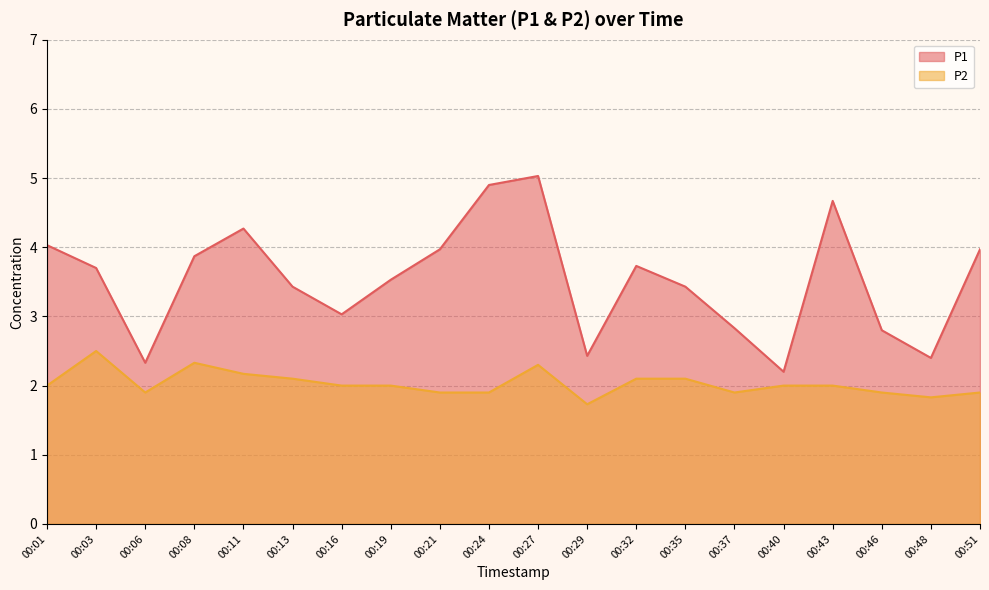

Reading left to right, what are all the values shown in this chart?

P1: 00:01=4.0	00:03=3.7	00:06=2.3	00:08=3.9	00:11=4.3	00:13=3.4	00:16=3.0	00:19=3.5	00:21=4.0	00:24=4.9	00:27=5.0	00:29=2.4	00:32=3.7	00:35=3.4	00:37=2.8	00:40=2.2	00:43=4.7	00:46=2.8	00:48=2.4	00:51=4.0
P2: 00:01=2.0	00:03=2.5	00:06=1.9	00:08=2.3	00:11=2.2	00:13=2.1	00:16=2.0	00:19=2.0	00:21=1.9	00:24=1.9	00:27=2.3	00:29=1.7	00:32=2.1	00:35=2.1	00:37=1.9	00:40=2.0	00:43=2.0	00:46=1.9	00:48=1.8	00:51=1.9